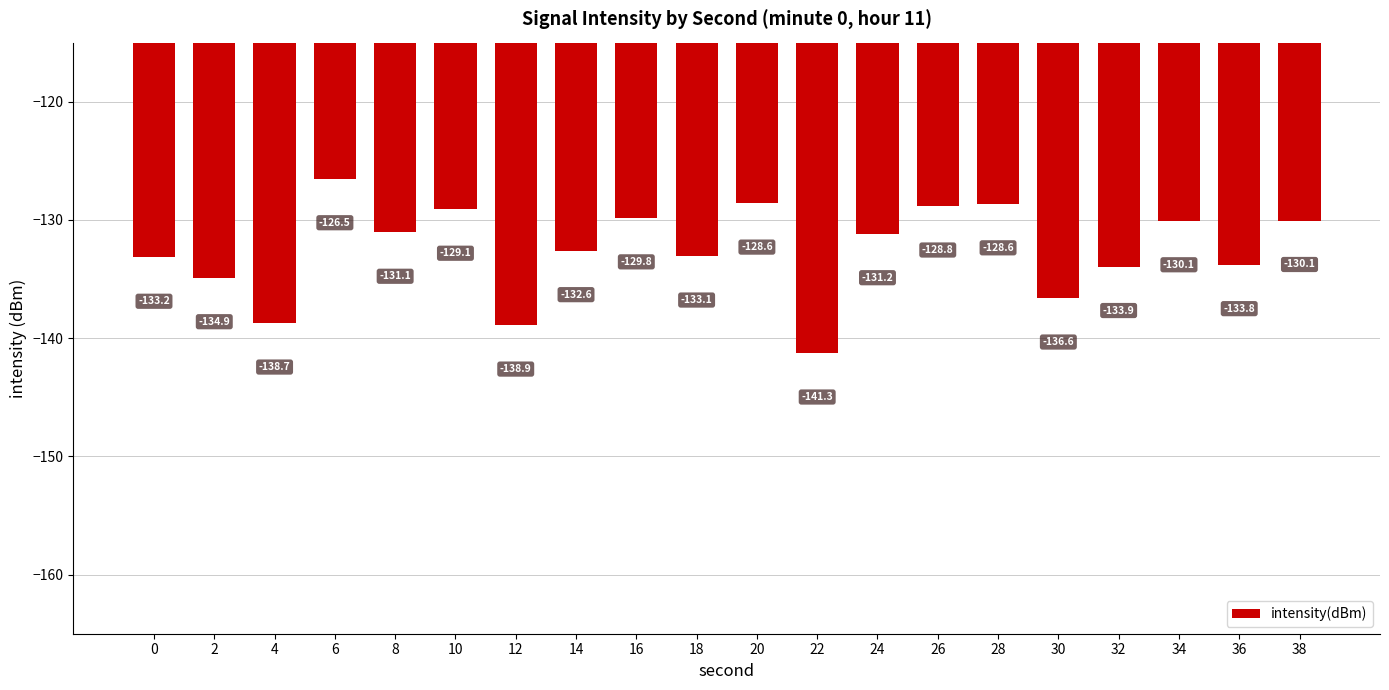

What is the value of the 5th bar from the left?

-131.1